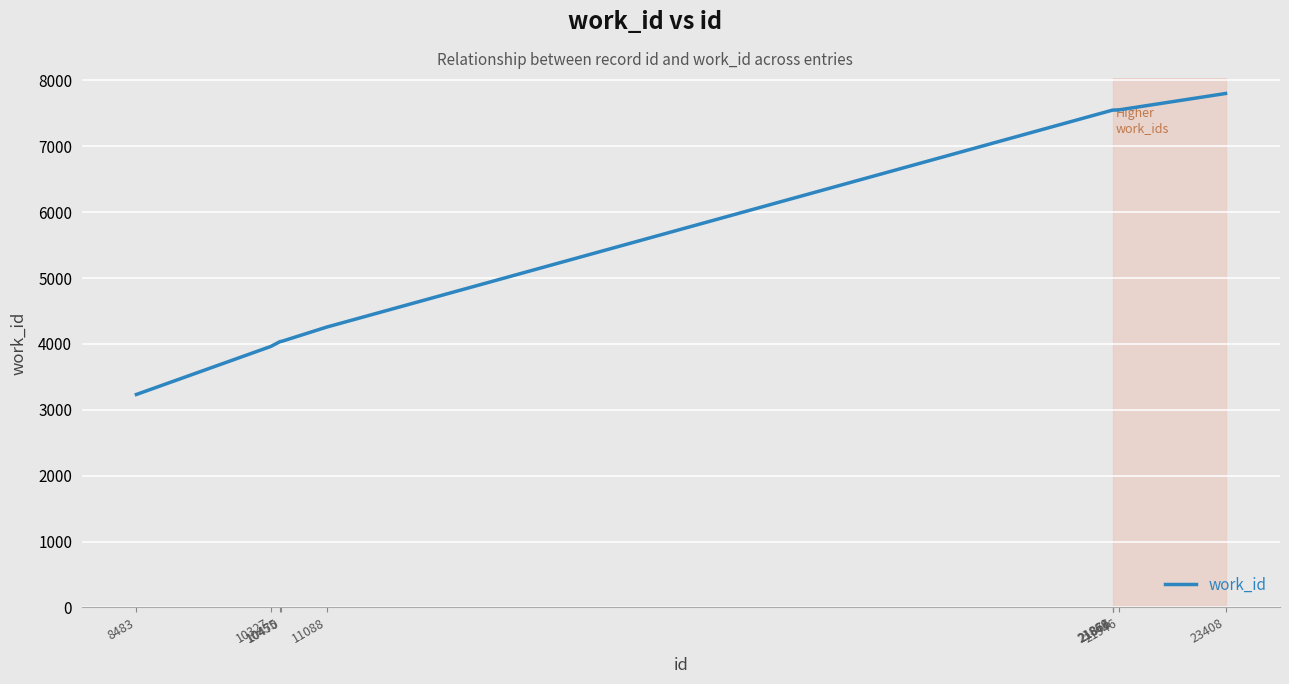

What is the greatest value displayed?

7802